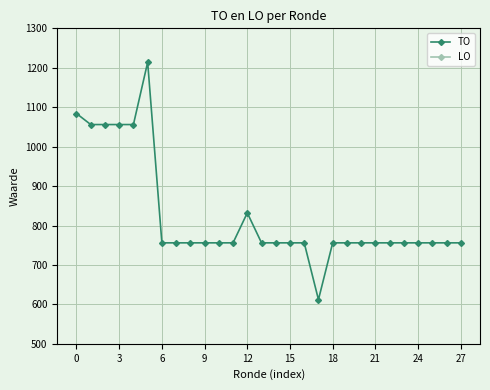

What are all the series names shown in the legend?

TO, LO